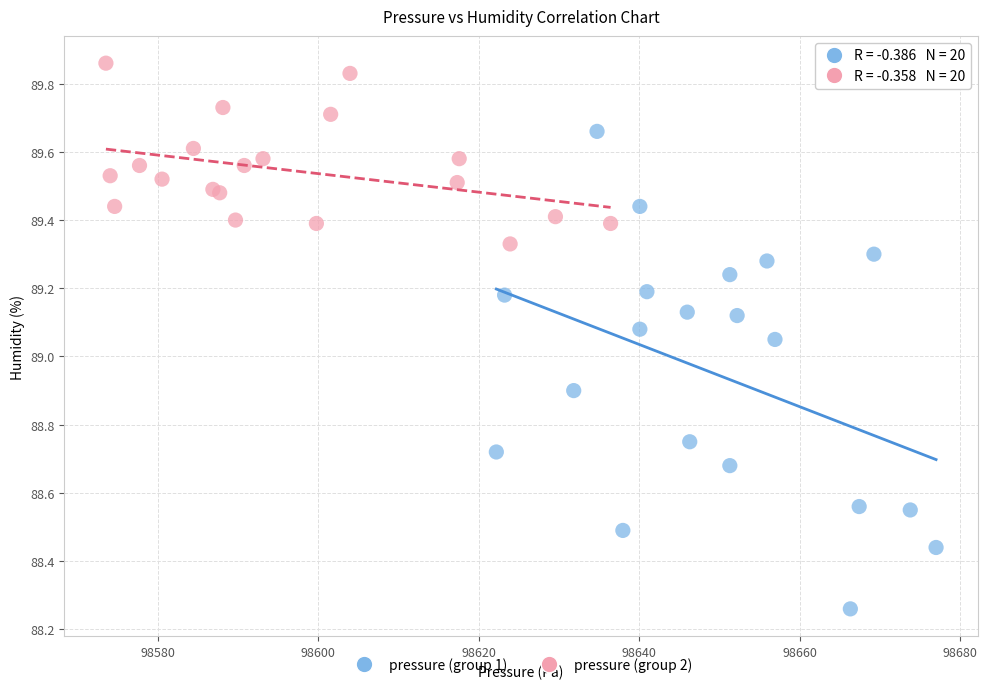

Which series has the largest Y range (max minus min)?

pressure (group 1)